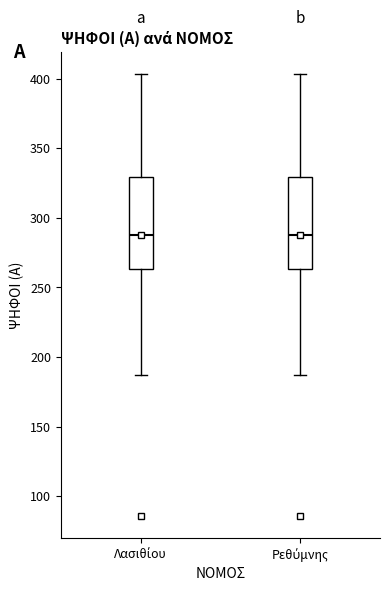

Reading left to right, transcribe this box plot: for each box, give where its median line is, the range the box spans, and where its two whiskers end, as read against the y-axis. The values are not printed on the chart, so give them approximately, as read against the axis.

Λασιθίου: median 290, box 265 to 330, whiskers 185 to 405
Ρεθύμνης: median 290, box 265 to 330, whiskers 185 to 405